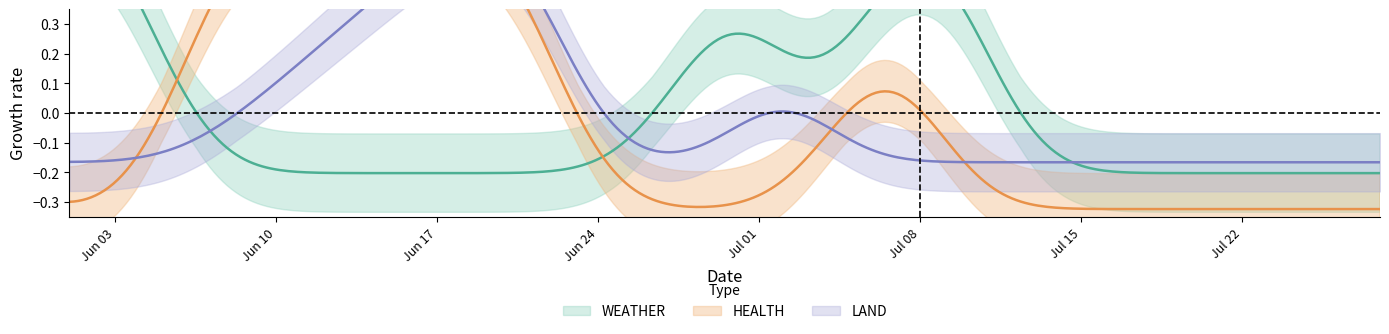

List the series in order of their overall mean, highest first.

WEATHER, HEALTH, LAND